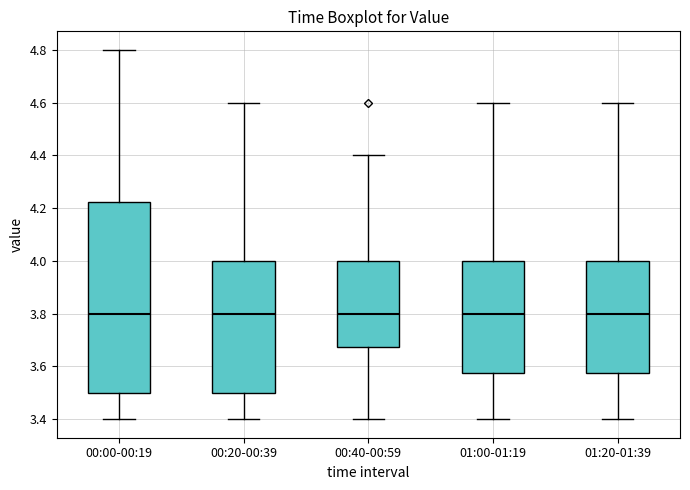

Where does the upper whisker of the box for 00:20-00:39 end on the y-axis? The values are not printed on the chart, so give them approximately, as read against the axis.

4.60